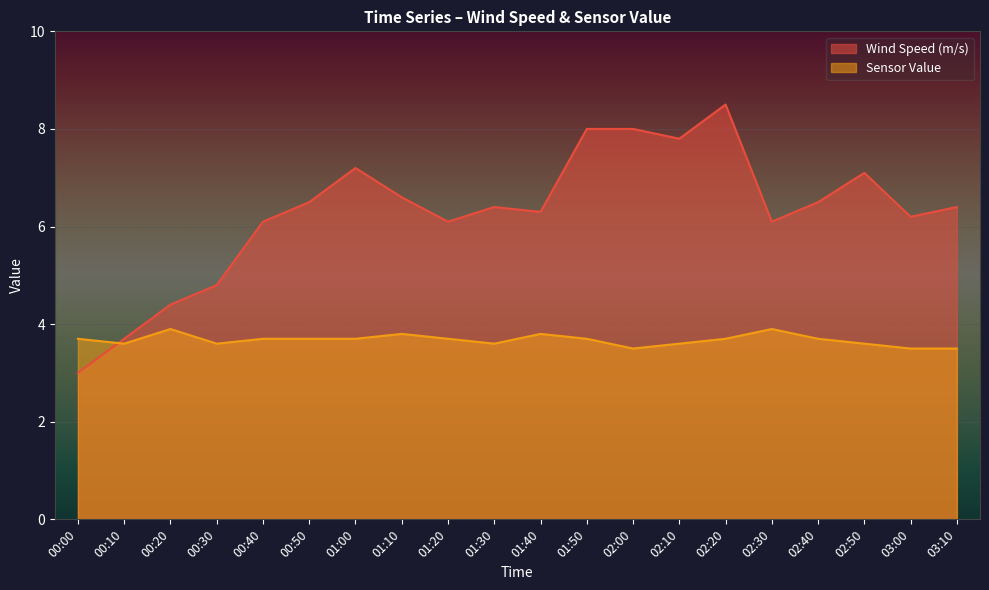

Between 02:30 and 02:50, which is larger?

02:50